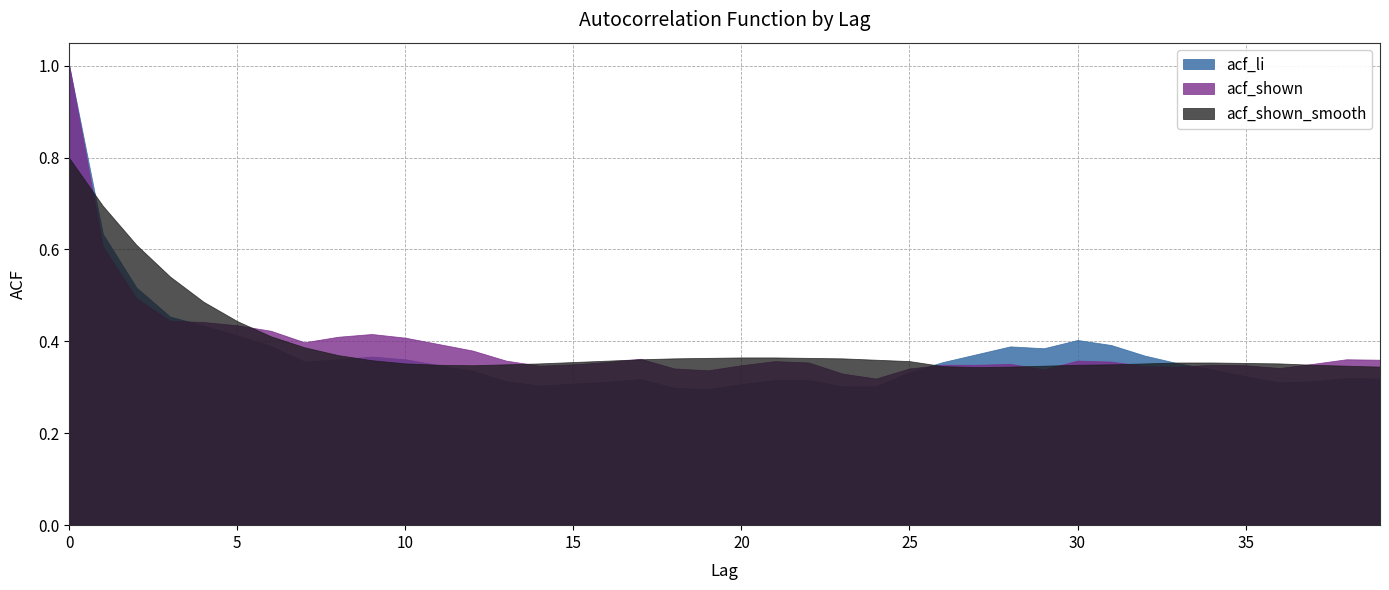

Reading left to right, list all the values displayed in this chart.

acf_li: 1.0	0.6	0.5	0.5	0.4	0.4	0.4	0.4	0.4	0.4	0.4	0.3	0.3	0.3	0.3	0.3	0.3	0.3	0.3	0.3	0.3	0.3	0.3	0.3	0.3	0.3	0.4	0.4	0.4	0.4	0.4	0.4	0.4	0.4	0.3	0.3	0.3	0.3	0.3	0.3
acf_shown: 1.0	0.6	0.5	0.4	0.4	0.4	0.4	0.4	0.4	0.4	0.4	0.4	0.4	0.4	0.3	0.3	0.4	0.4	0.3	0.3	0.3	0.4	0.4	0.3	0.3	0.3	0.3	0.3	0.4	0.3	0.4	0.4	0.3	0.3	0.3	0.3	0.3	0.4	0.4	0.4
acf_shown_smooth: 0.8	0.7	0.6	0.5	0.5	0.4	0.4	0.4	0.4	0.4	0.4	0.3	0.3	0.3	0.4	0.4	0.4	0.4	0.4	0.4	0.4	0.4	0.4	0.4	0.4	0.4	0.3	0.3	0.3	0.3	0.3	0.3	0.4	0.4	0.4	0.4	0.4	0.3	0.3	0.3